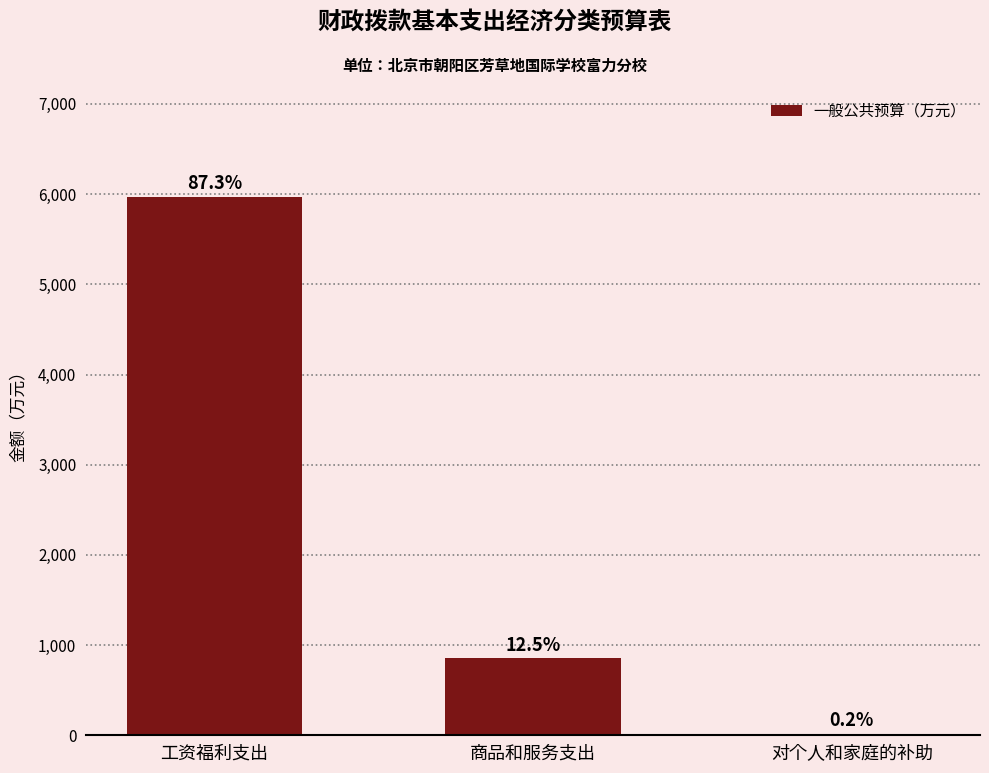

Reading left to right, what are all the values shown in this chart?

工资福利支出=5971.4	商品和服务支出=853.0	对个人和家庭的补助=14.5